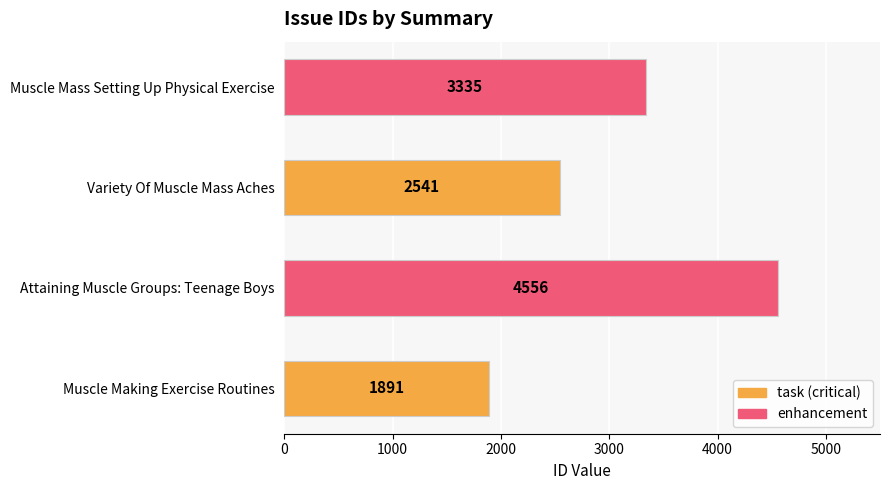

What is the sum of all values?

12323